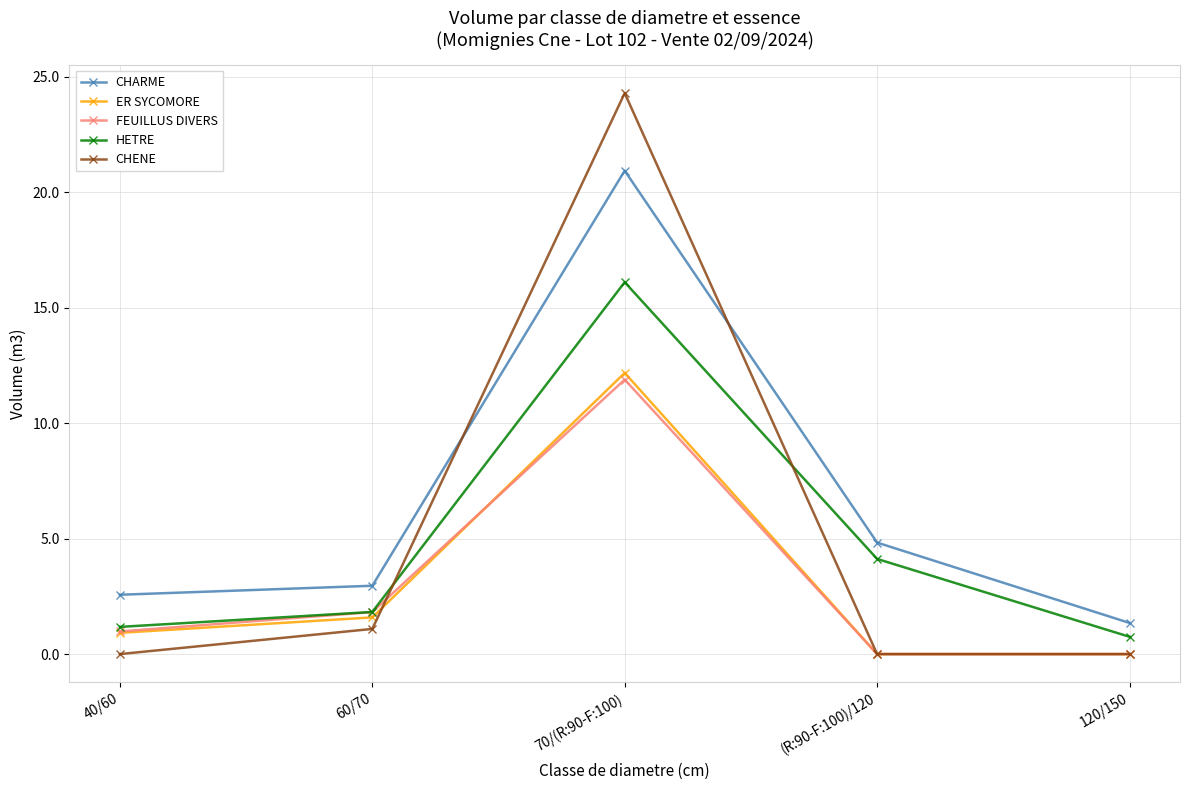

True or false: FEUILLUS DIVERS and ER SYCOMORE intersect in this chart.

True